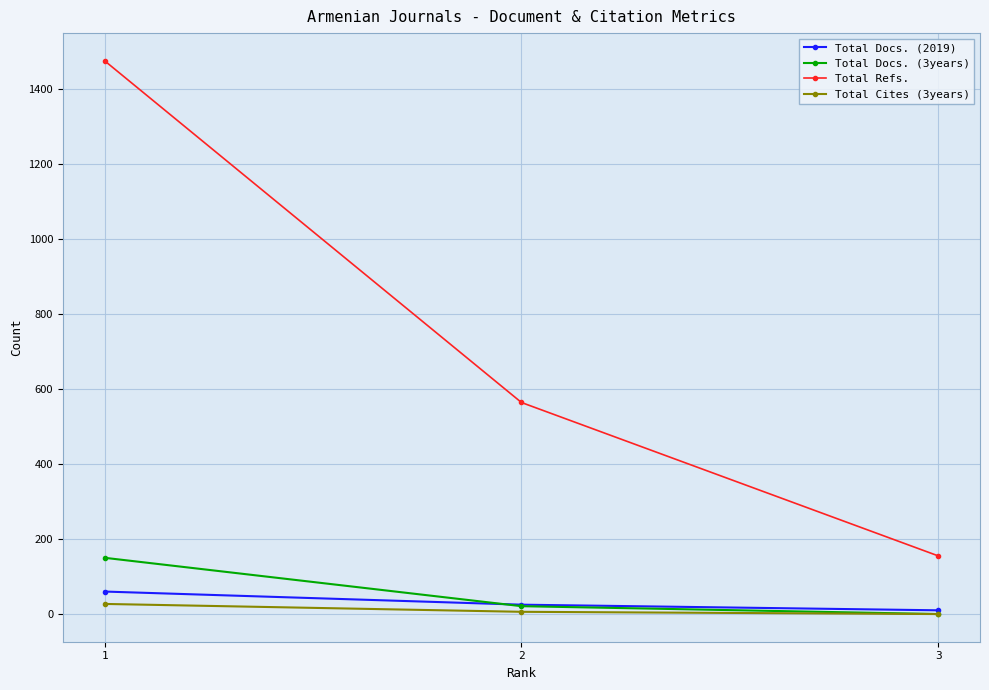

What is the minimum value for Total Refs.?

155